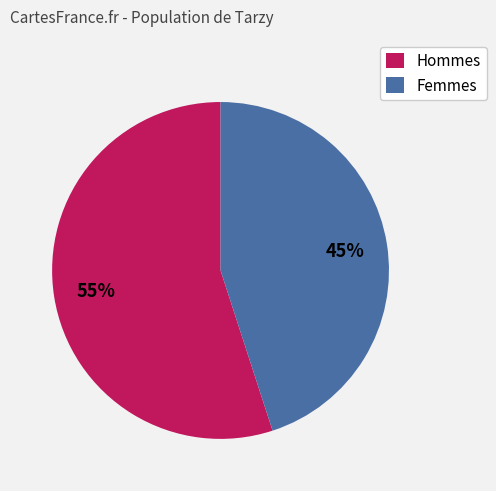

To the nearest percent, what is the average slice percentage?

50%